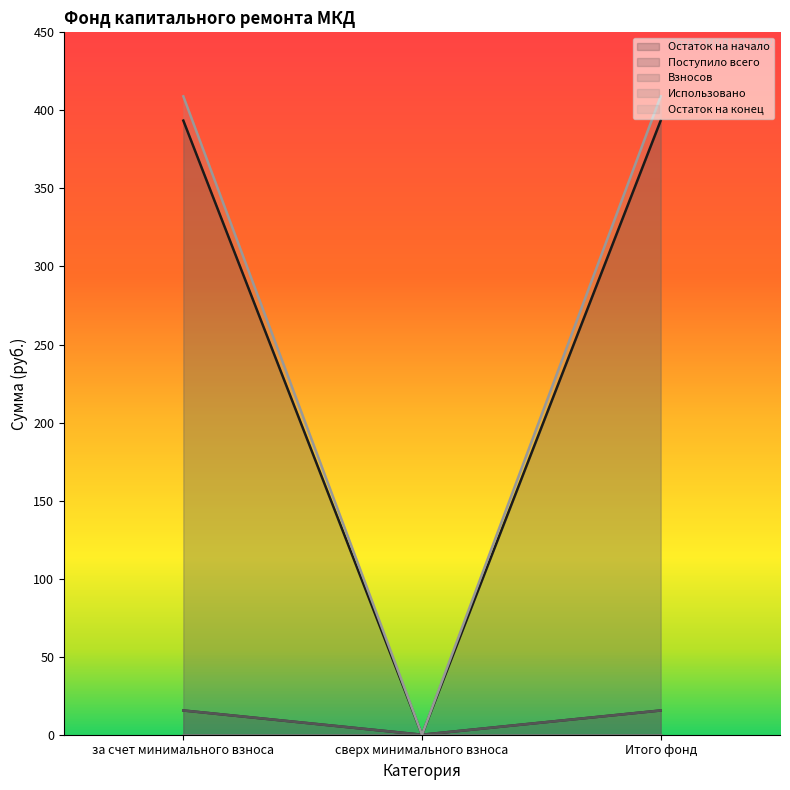

What is the spread (max minus min) of values at Итого фонд?

393.4